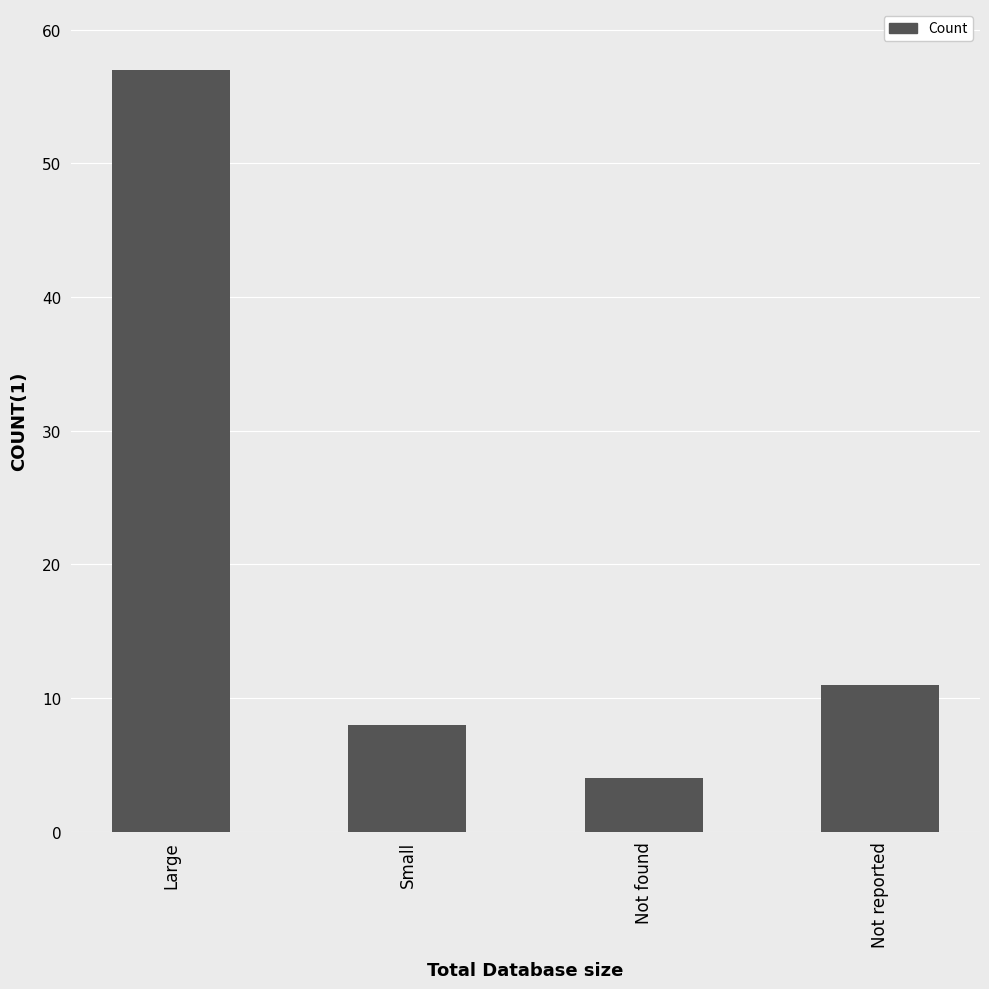

Reading right to left, extract all data points from this chart.

11	4	8	57